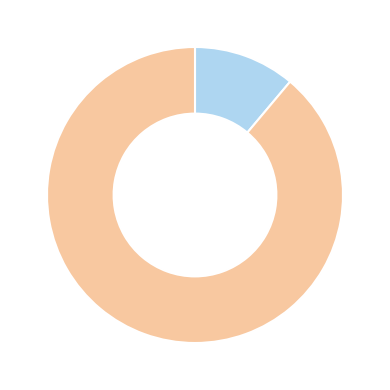

Does any single category account for the majority?

Yes